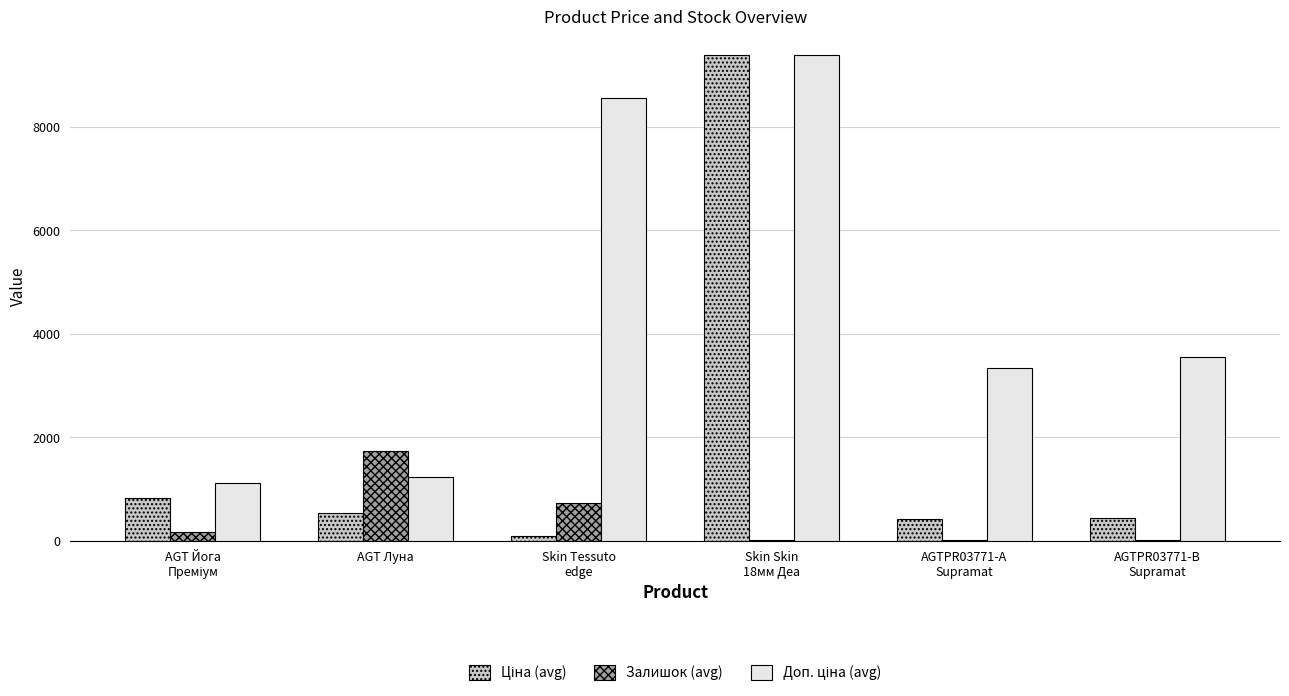

What is the total value across all series at AGT Луна?

3507.1